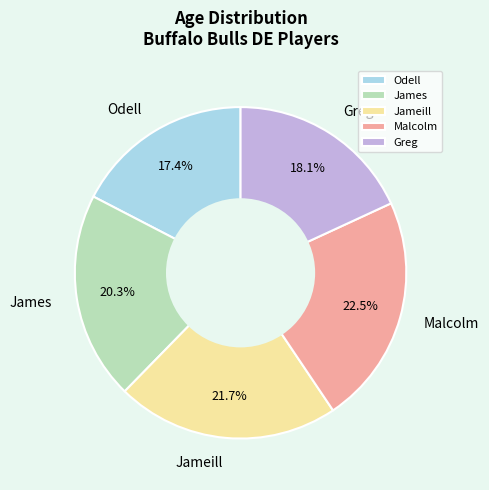

How many slices are in this pie chart?

5